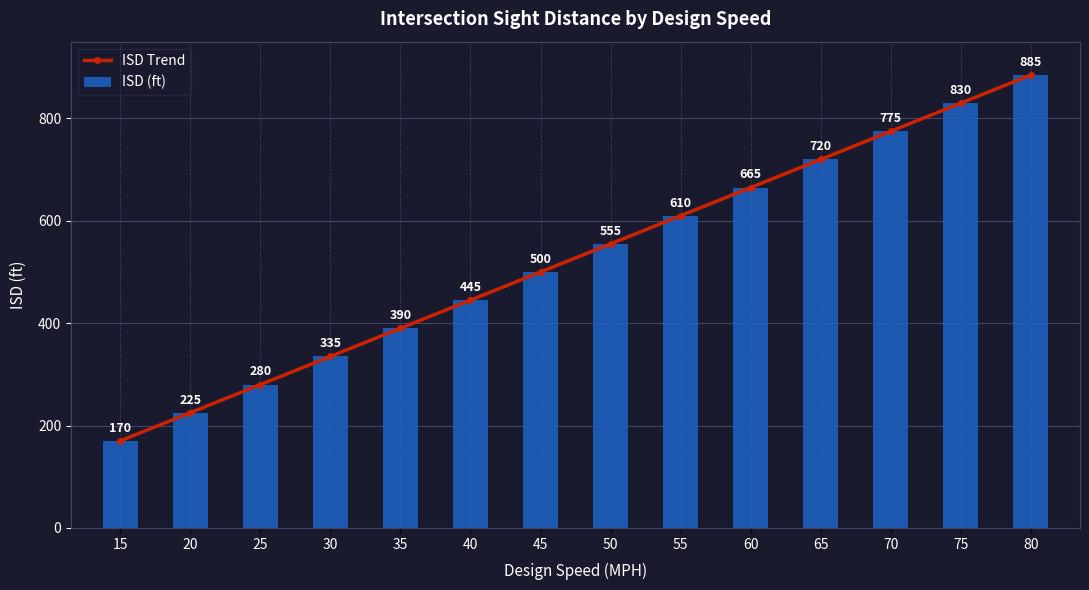

At 55, list the series in order from smallest to largest.

ISD Trend, ISD (ft)